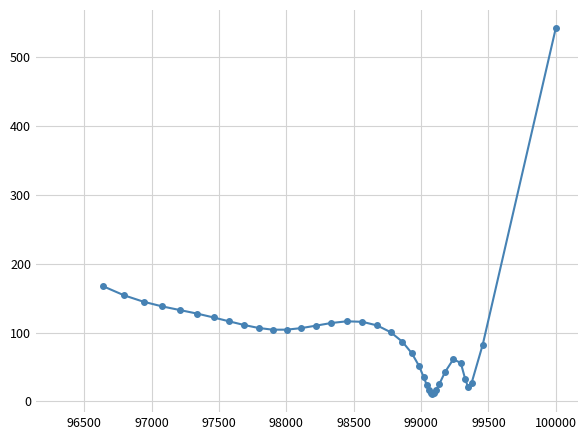

How many lines are shown in the chart?

1